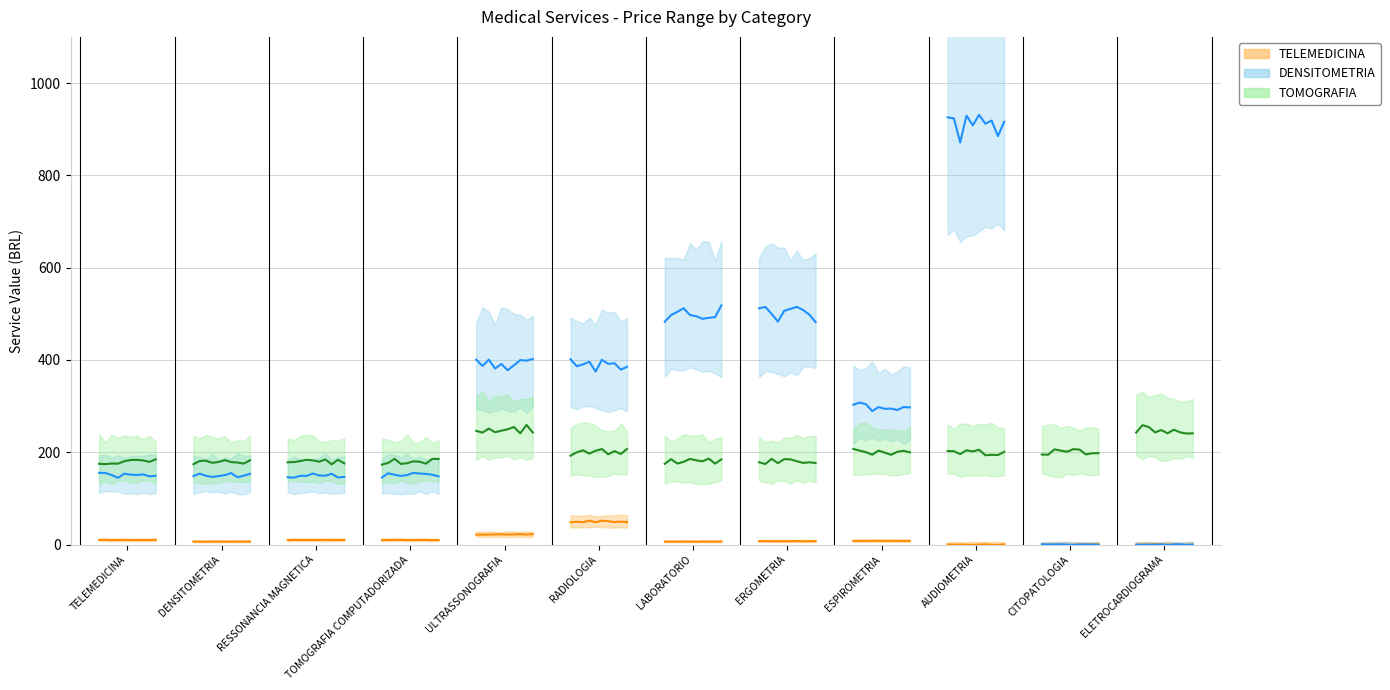

What is the label of the 1st point from the left?

TELEMEDICINA